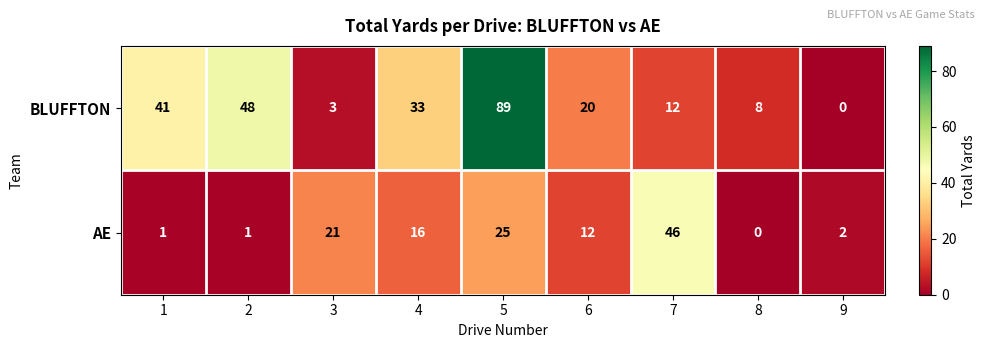

True or false: AE has a value of 21 at 3.

True